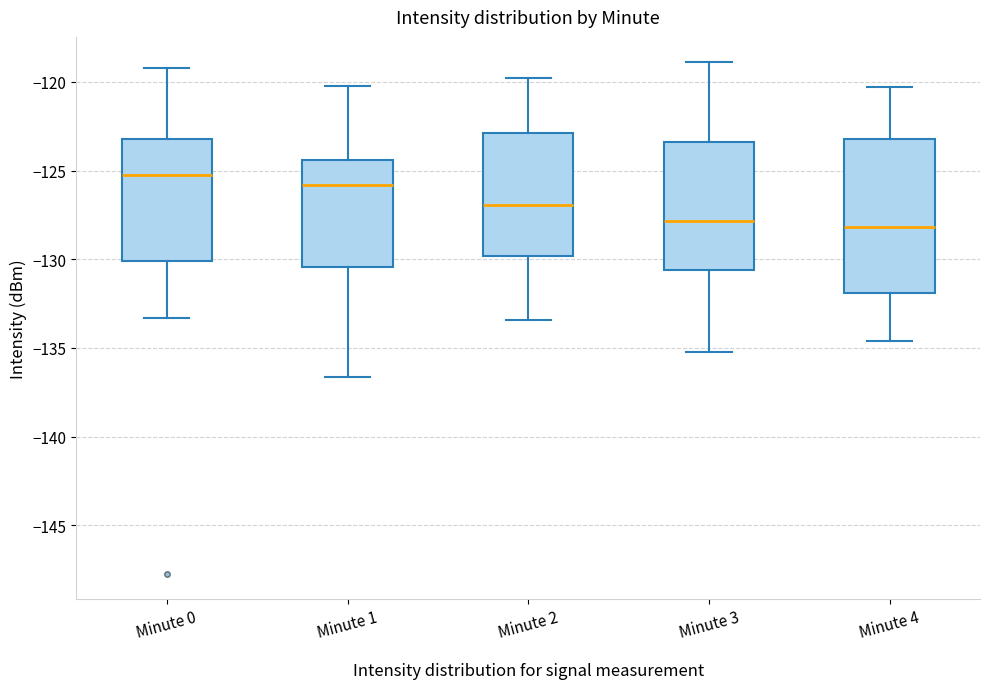

Where does the median line of the box for Minute 1 sit on the y-axis? The values are not printed on the chart, so give them approximately, as read against the axis.

-126.0